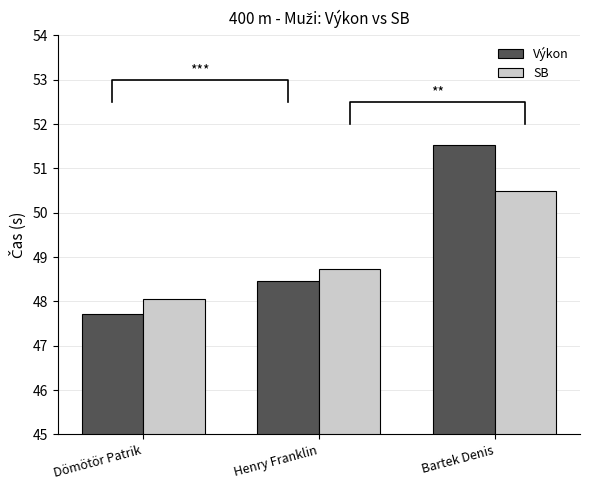

How many data points does each series have?

3